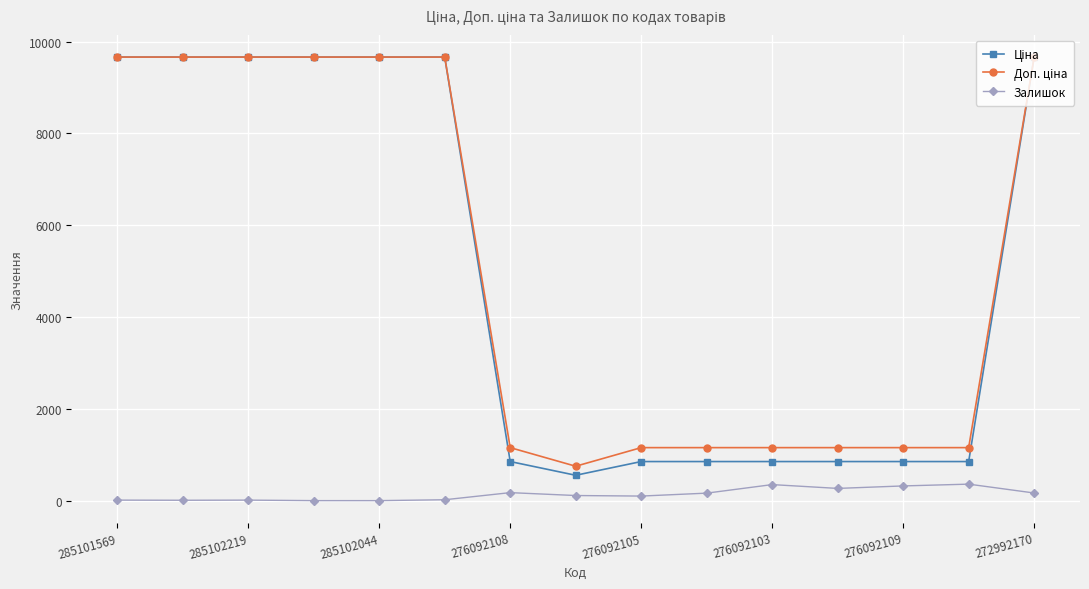

Count the number of categories in the chart.

15